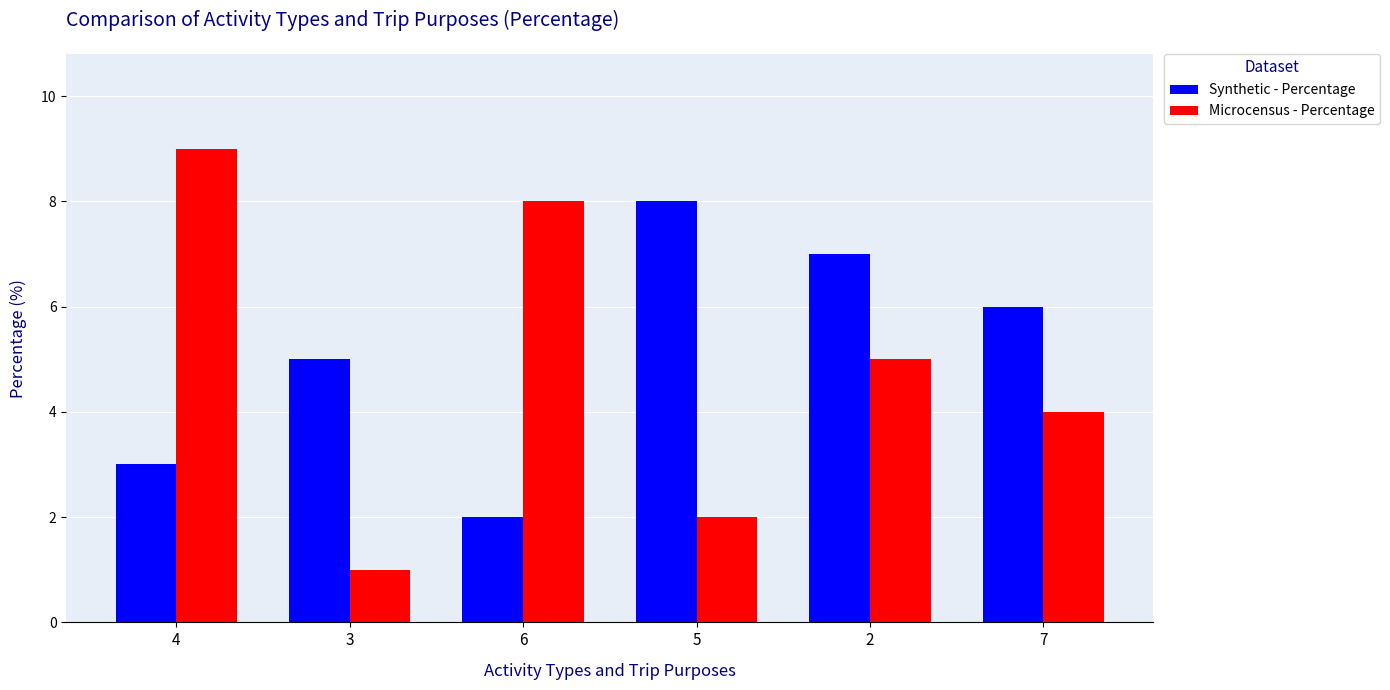

What is the difference between the maximum and second lowest values in the Microcensus - Percentage series?

7